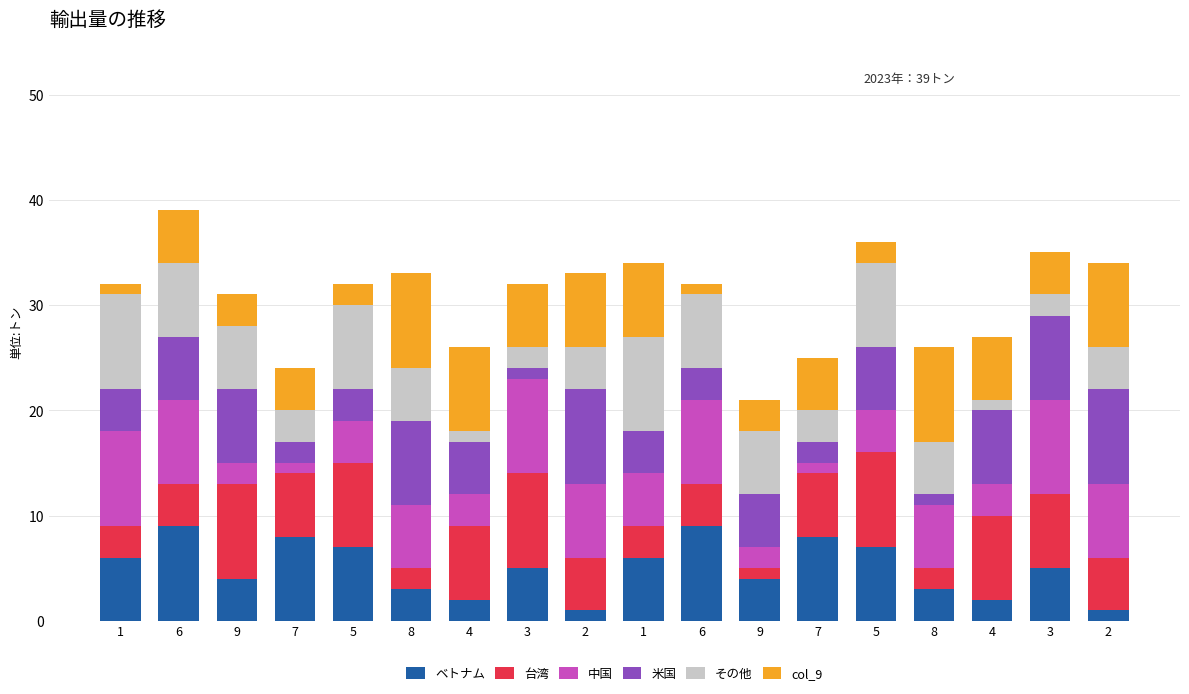

What is the average value of the その他 series?

5